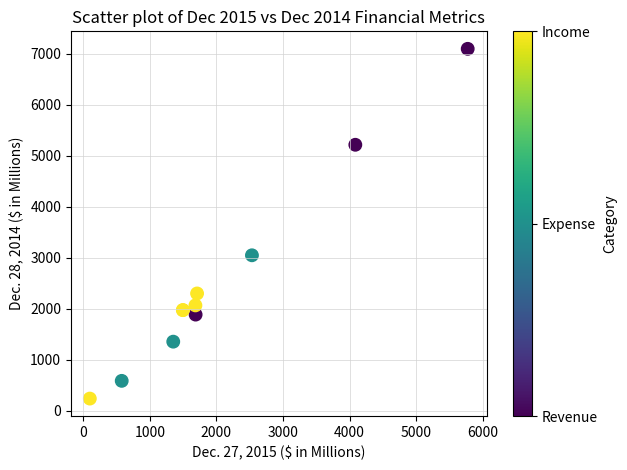

What Y value in the scatter plot is closest to 3667?

3047